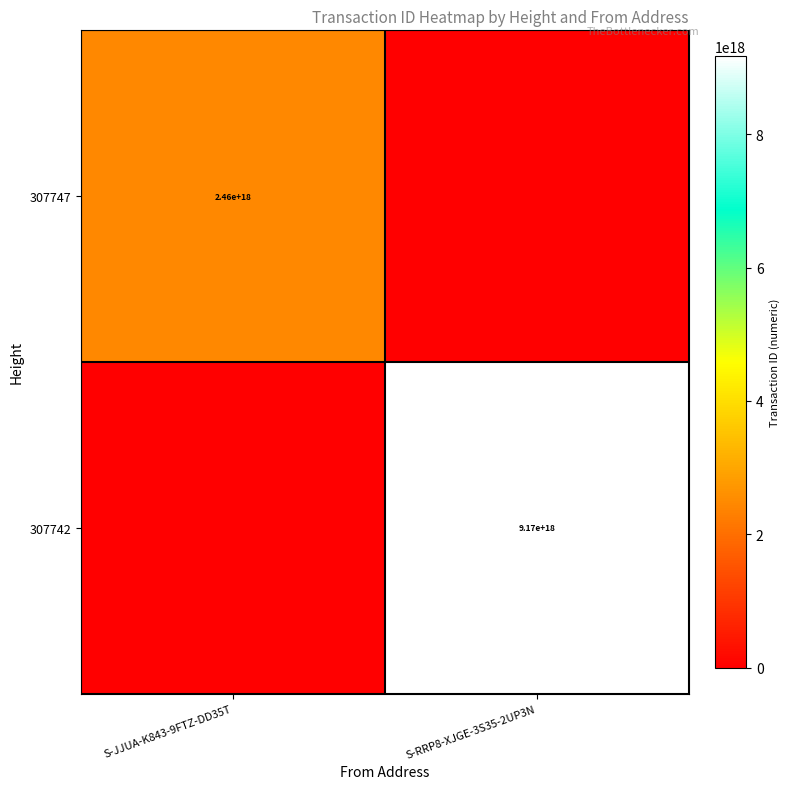

Is it true that 307747 equals 1709683792139618048 at S-JJUA-K843-9FTZ-DD35T?

False